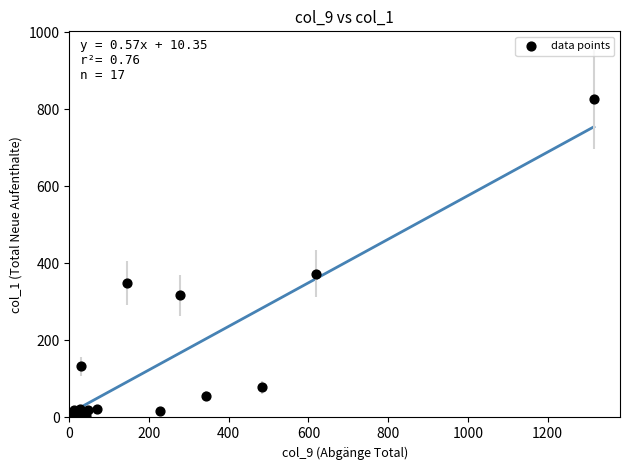

What Y value in the scatter plot is closest to 414?

373